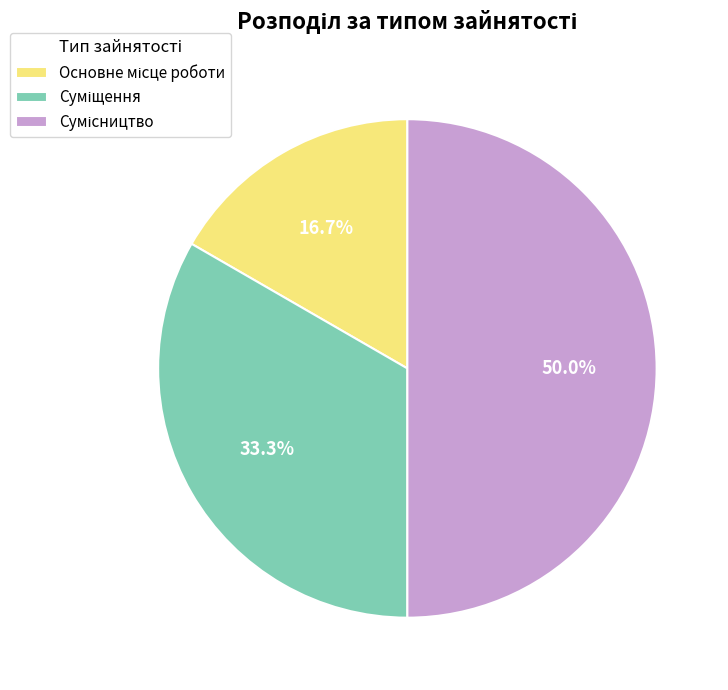

What percentage is the Основне місце роботи slice, to the nearest percent?

17%